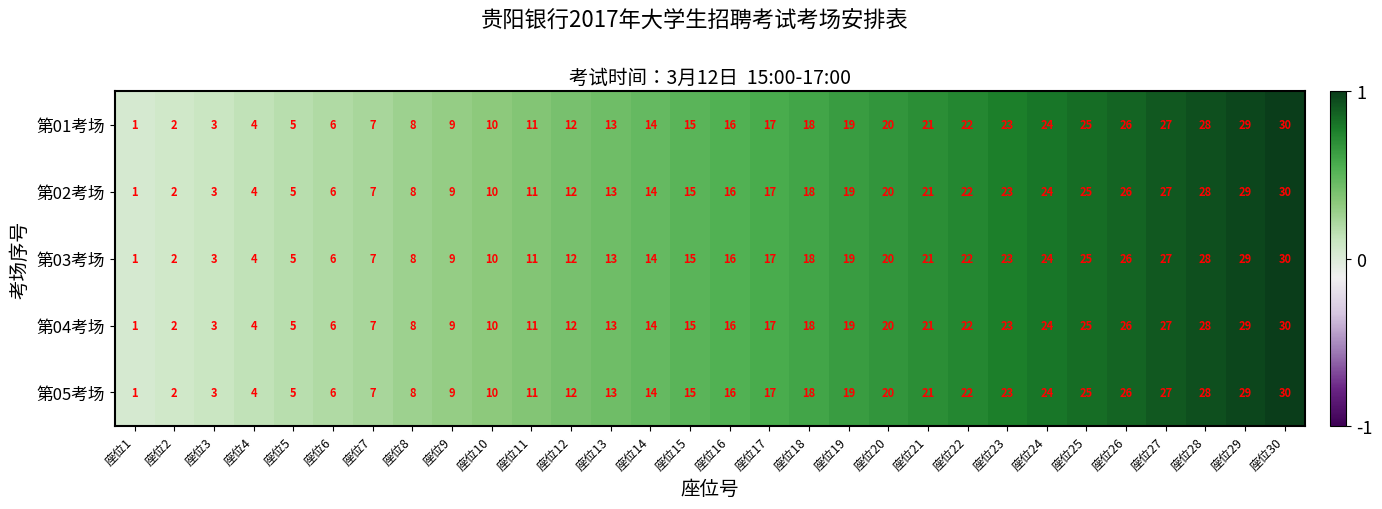

Is the value of 第04考场 at 座位6 greater than the value of 第01考场 at 座位25?

No